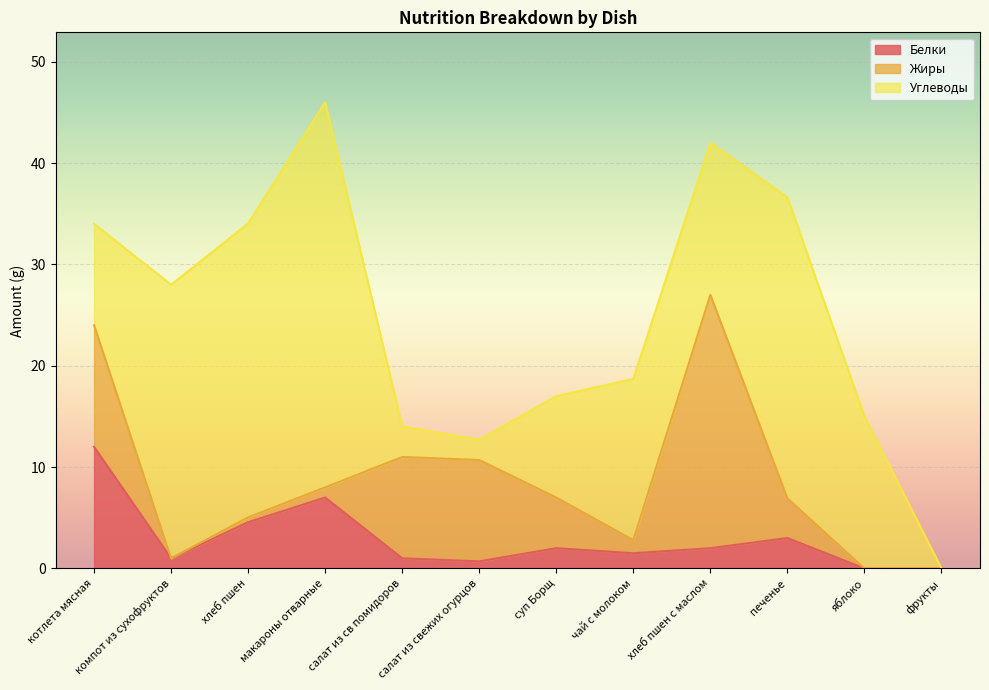

How many values in the Жиры series are below 3?

6